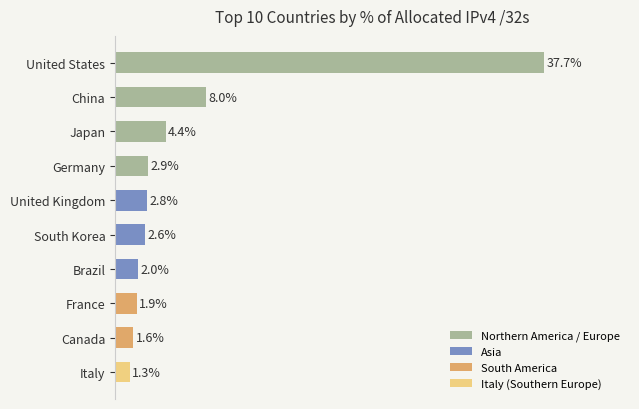

Where is the data nearest to the value 19?

China